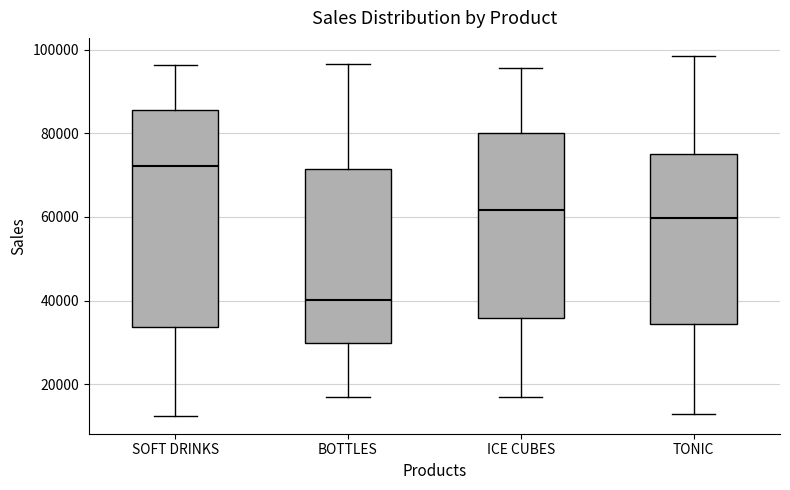

Reading left to right, transcribe this box plot: for each box, give where its median line is, the range the box spans, and where its two whiskers end, as read against the y-axis. The values are not printed on the chart, so give them approximately, as read against the axis.

SOFT DRINKS: median 72000, box 34000 to 86000, whiskers 12000 to 96000
BOTTLES: median 40000, box 30000 to 72000, whiskers 18000 to 96000
ICE CUBES: median 62000, box 36000 to 80000, whiskers 16000 to 96000
TONIC: median 60000, box 34000 to 76000, whiskers 12000 to 98000